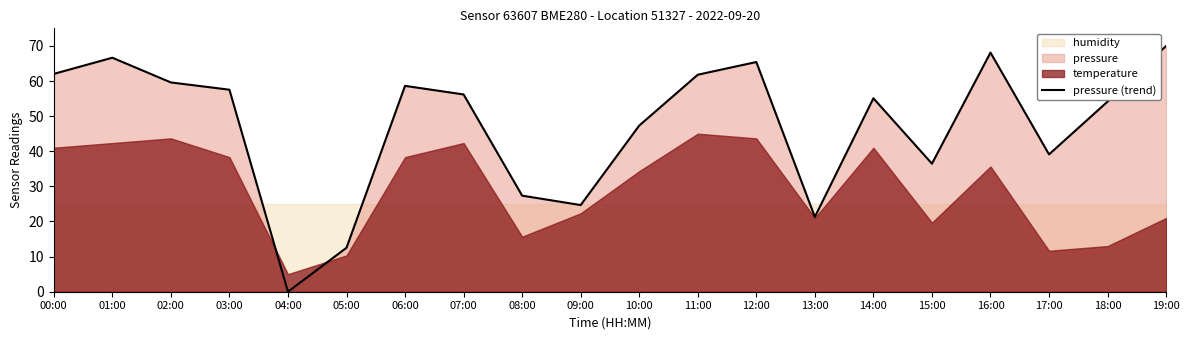

At which category does the data reach its first local peak?

01:00